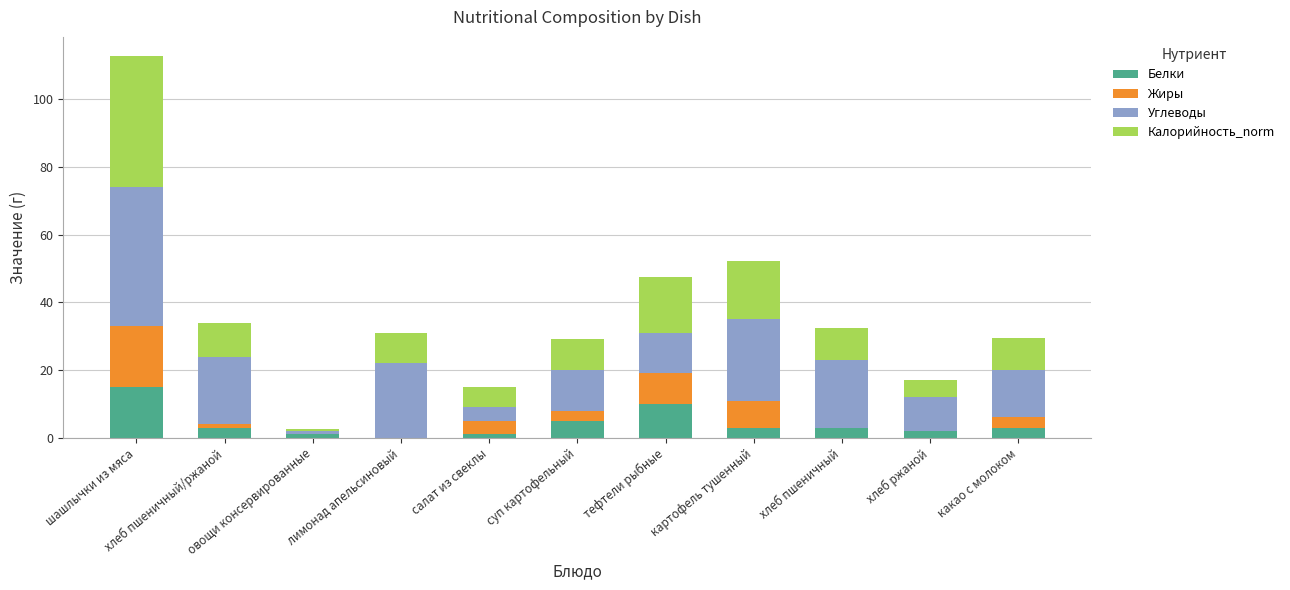

What is the highest value of the Белки series?

15.0